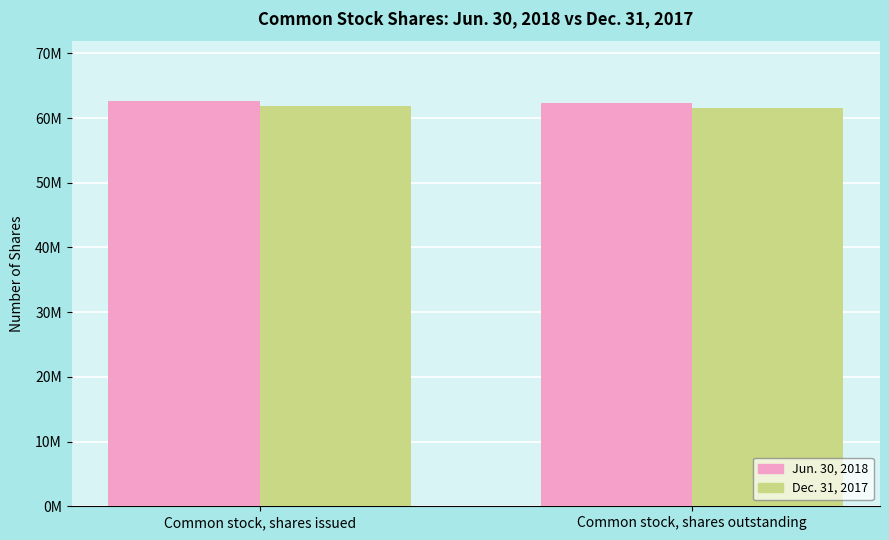

Is it true that Dec. 31, 2017 equals 61897000 at Common stock, shares issued?

True